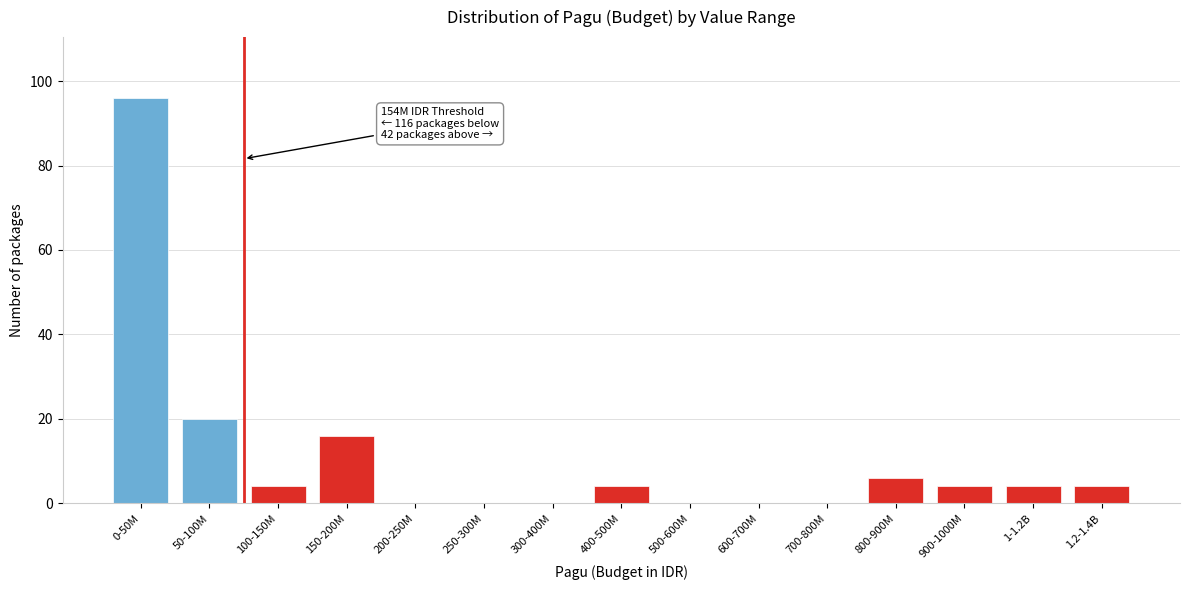

Reading left to right, list all the values displayed in this chart.

0-50M=96	50-100M=20	100-150M=4	150-200M=16	200-250M=0	250-300M=0	300-400M=0	400-500M=4	500-600M=0	600-700M=0	700-800M=0	800-900M=6	900-1000M=4	1-1.2B=4	1.2-1.4B=4